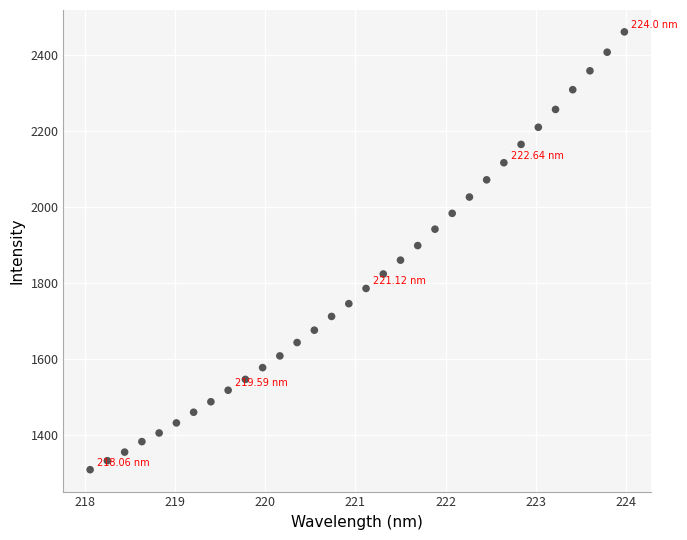

What is the range of X values (max minus min)?

5.9